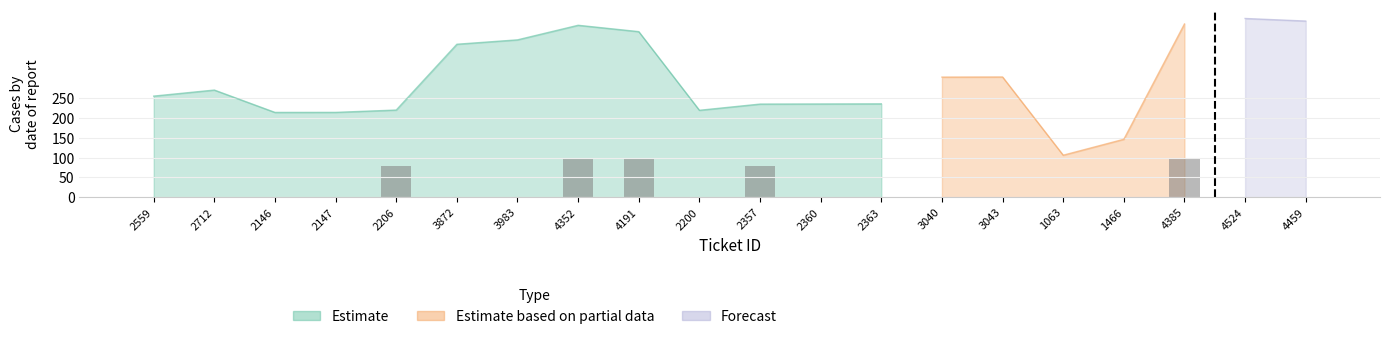

The value at 2712 is -35. True or false?

False